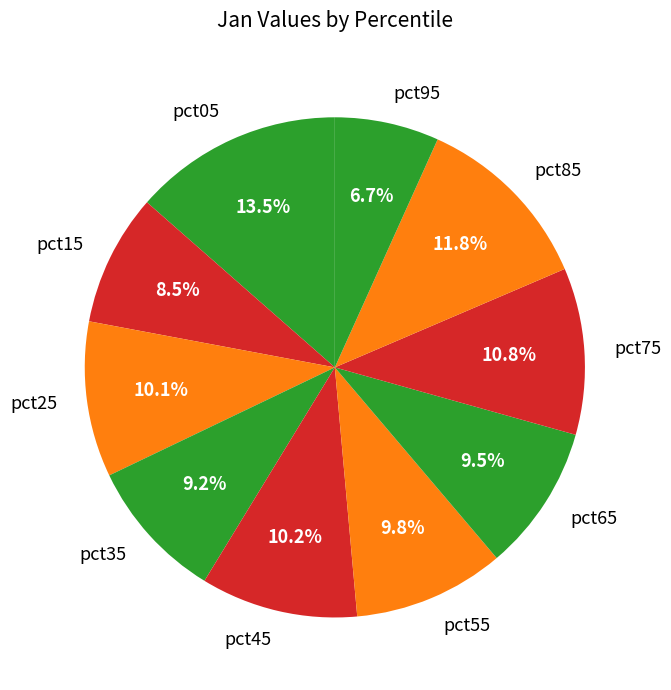

Count the number of slices in the pie.

10